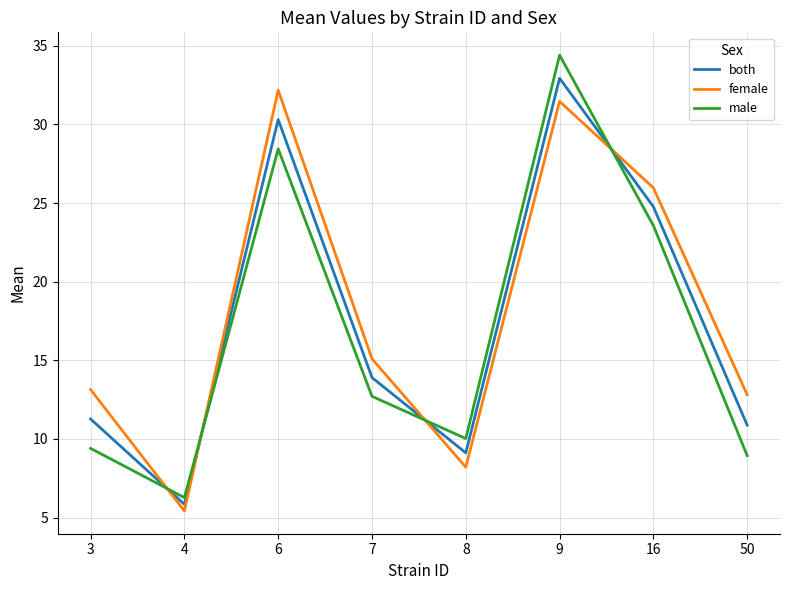

How many lines are shown in the chart?

3